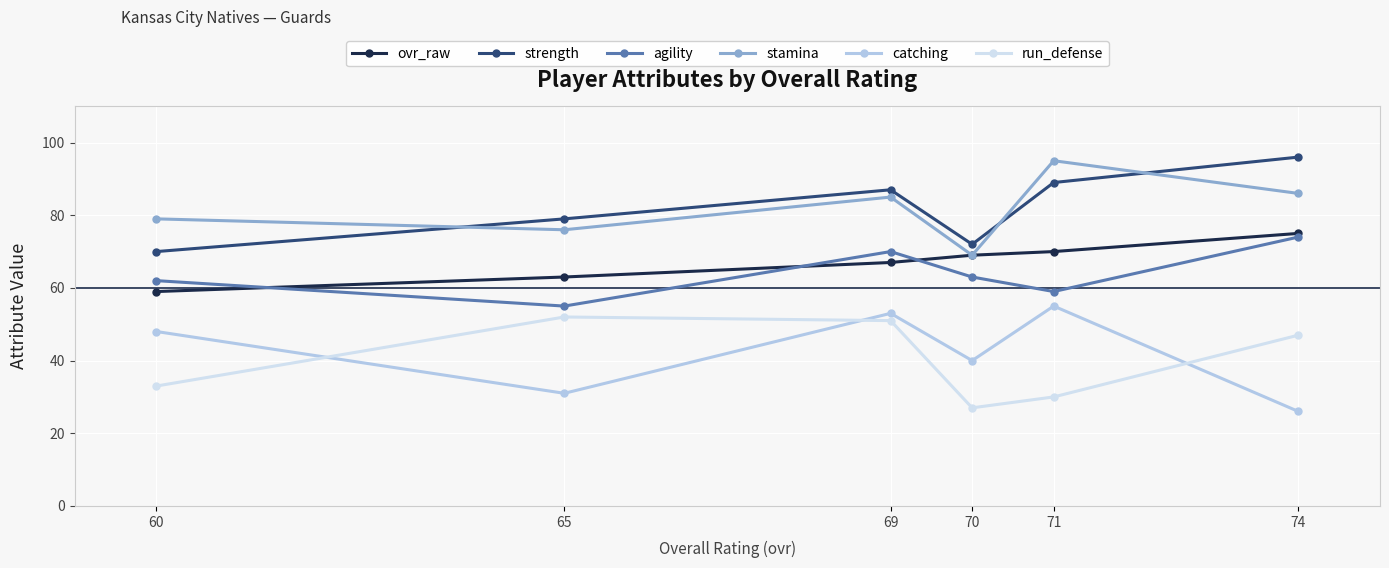

Which has a higher value, 69 or 65?

69